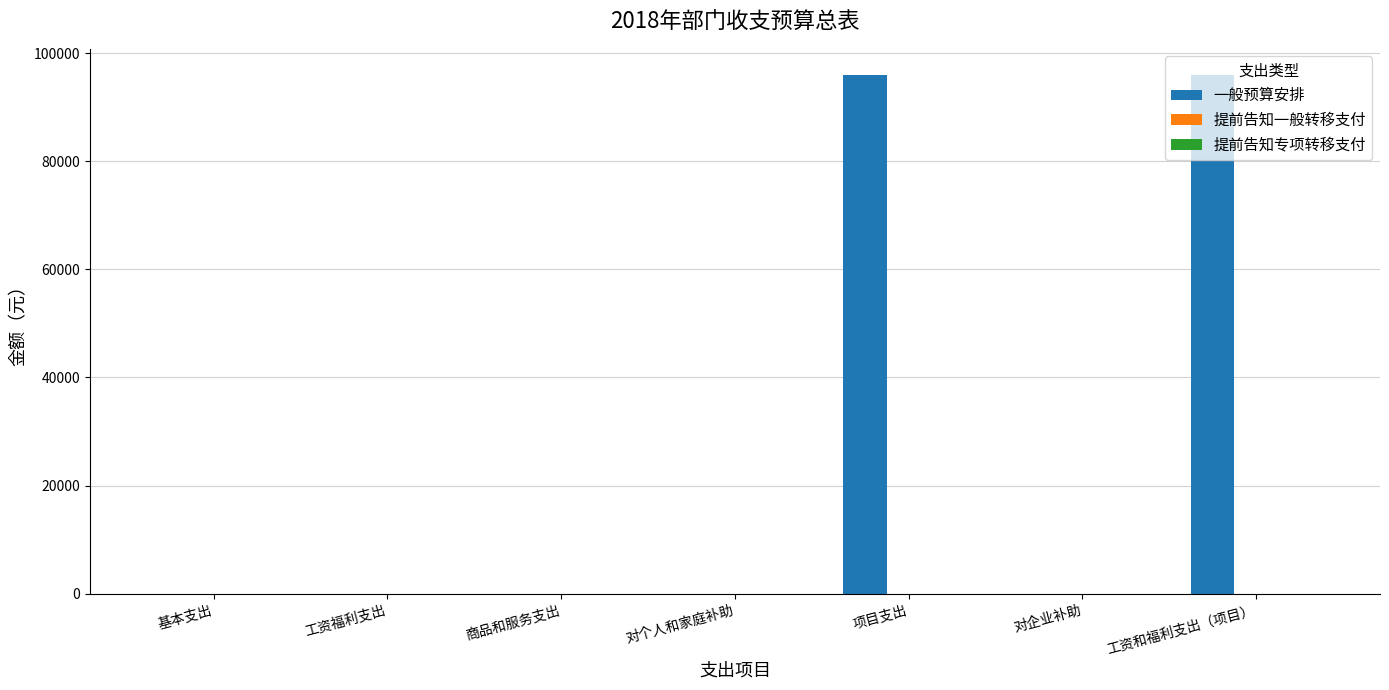

Does the chart contain stacked bars?

No